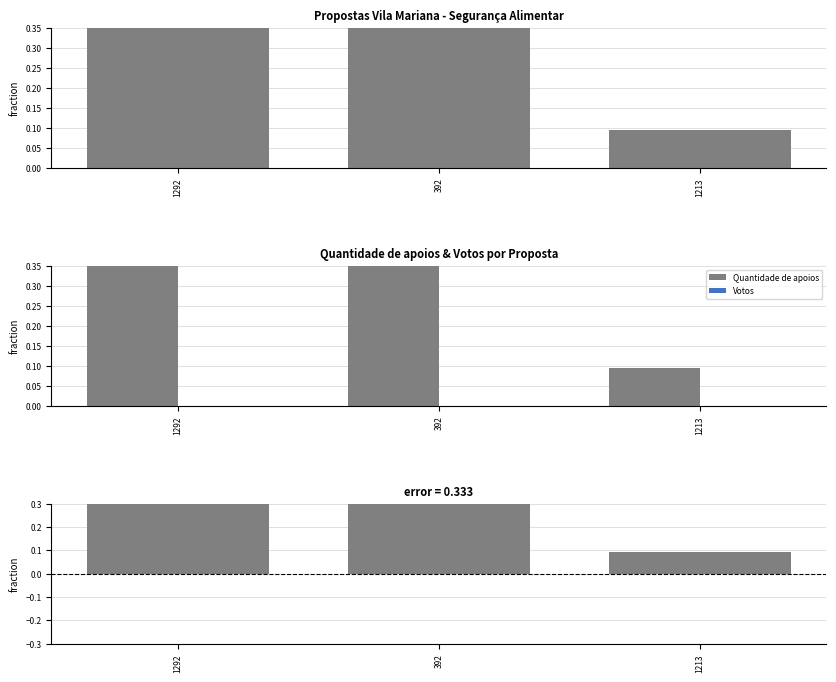

Reading right to left, list all the values displayed in this chart.

Quantidade de apoios: 1213=0.1	392=0.5	1292=0.4
Votos: 1213=0.0	392=0.0	1292=0.0
Diferença (apoios - votos): 1213=0.1	392=0.5	1292=0.4